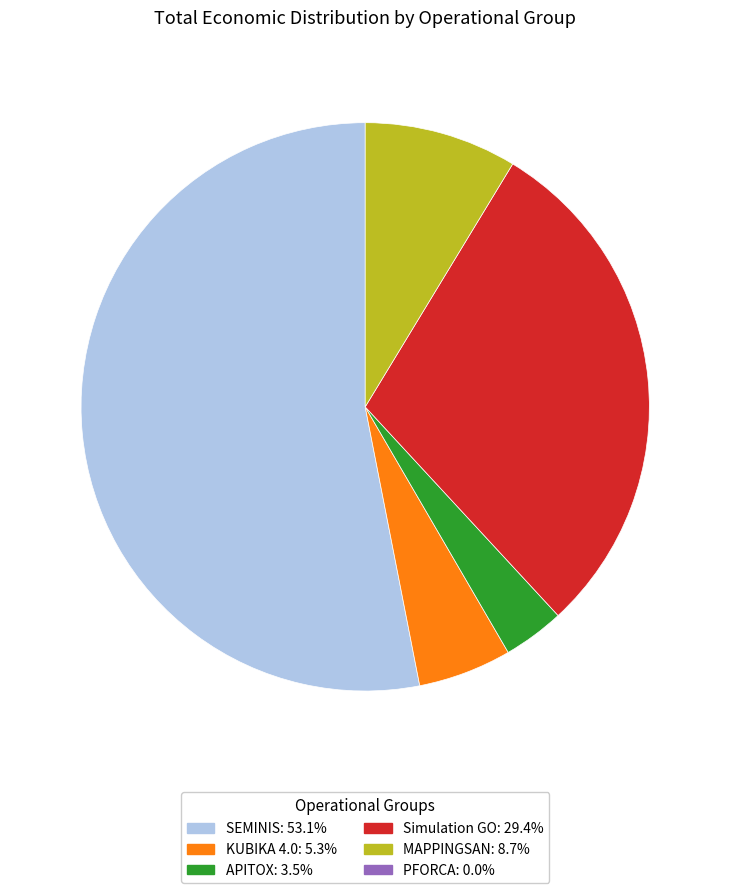

Is there any slice that represents more than half of the pie?

Yes